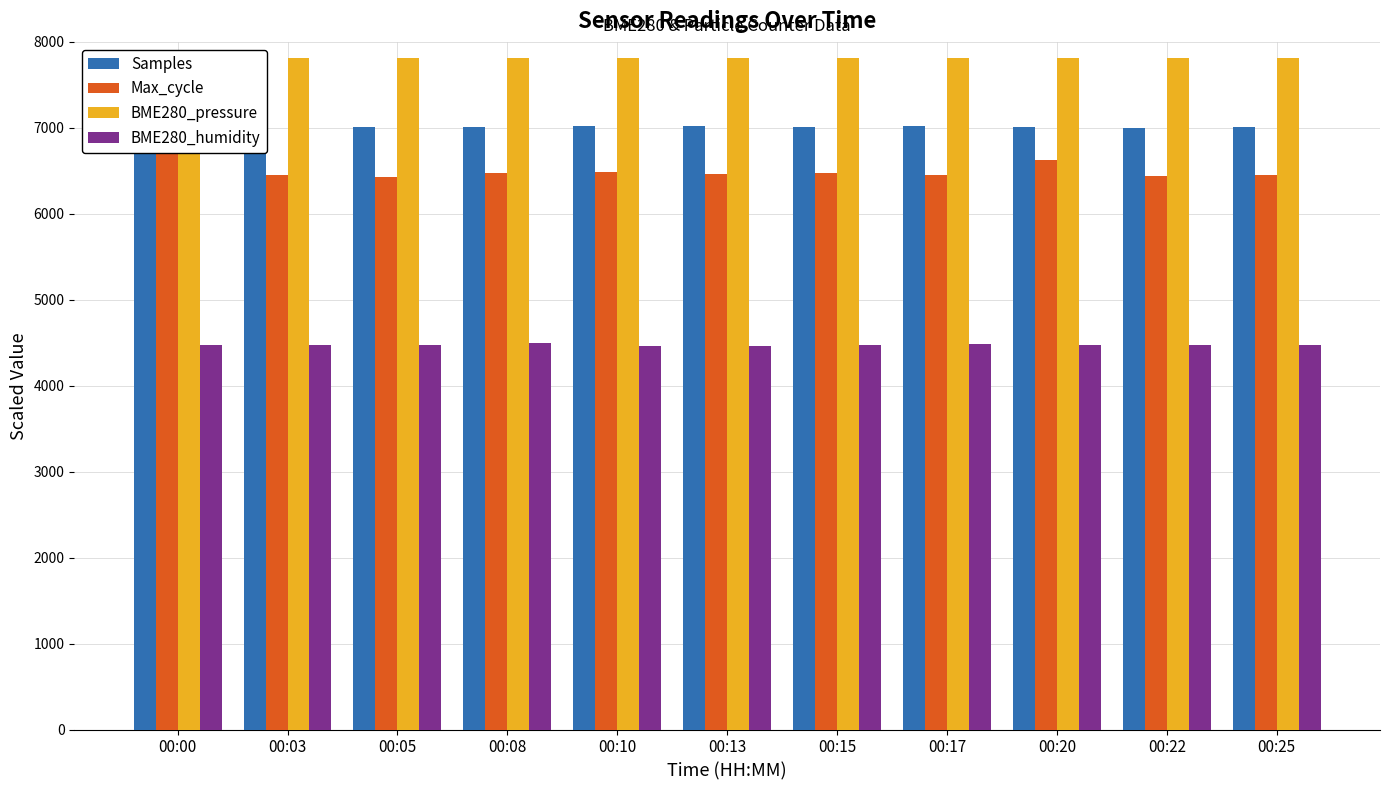

What is the difference between the Samples values at 00:22 and 00:08?

14.1